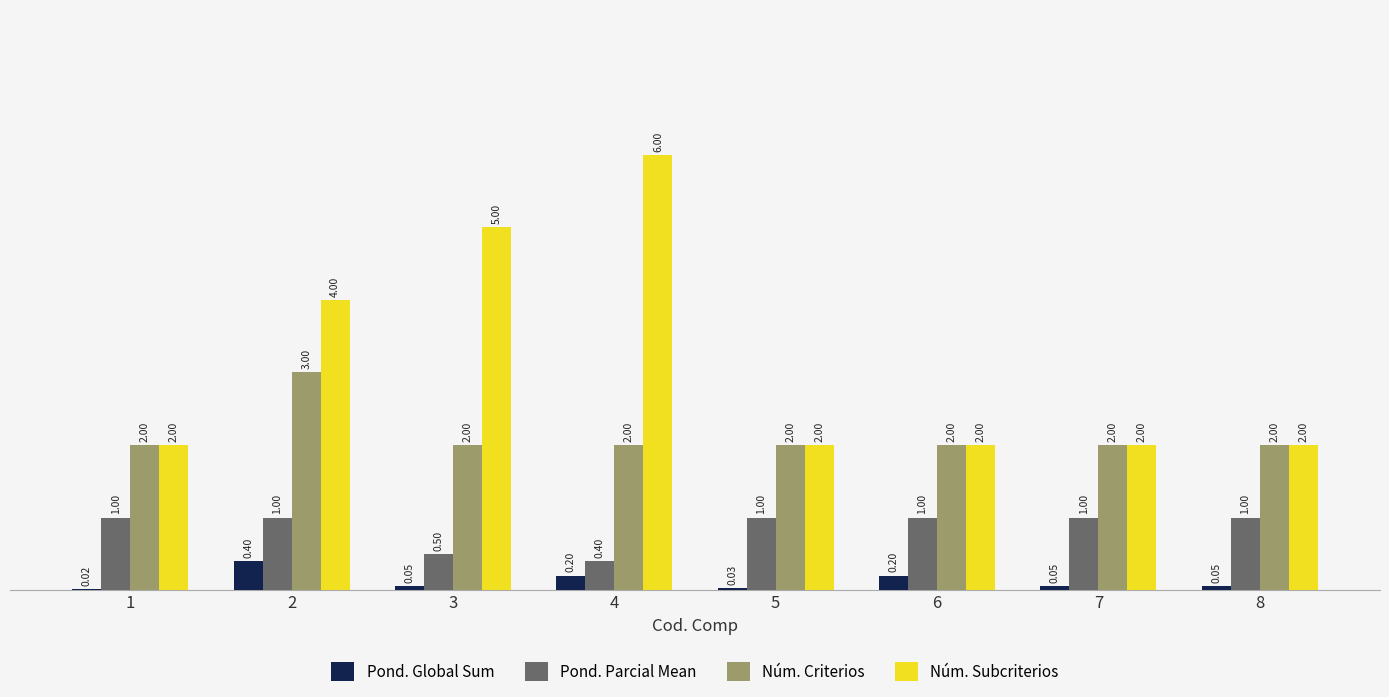

What is the sum of the Pond. Parcial Mean values at 6 and 4?

1.4